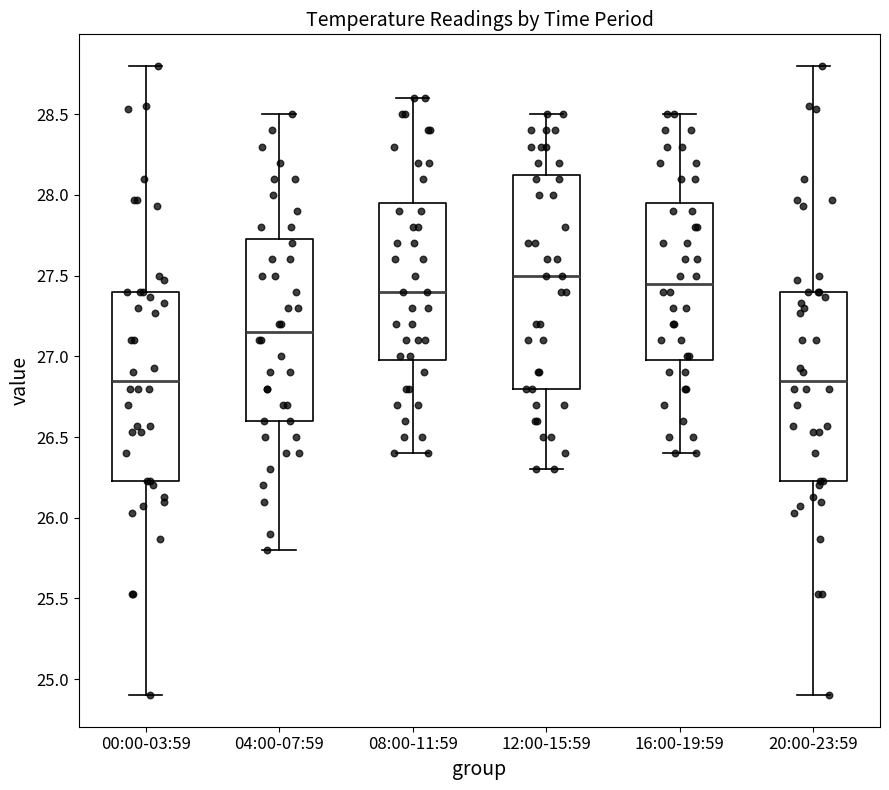

Comparing the boxes themselves (not the whiskers), which one is the tallest?

12:00-15:59